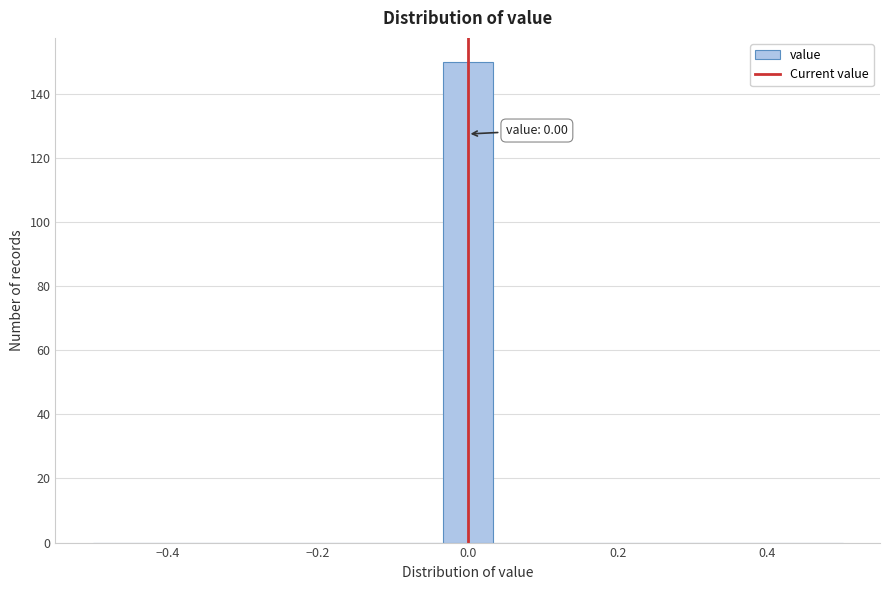

Around what value on the x-axis is the tallest bar? Give the approximate position of its centre, as read against the axis.

0.00